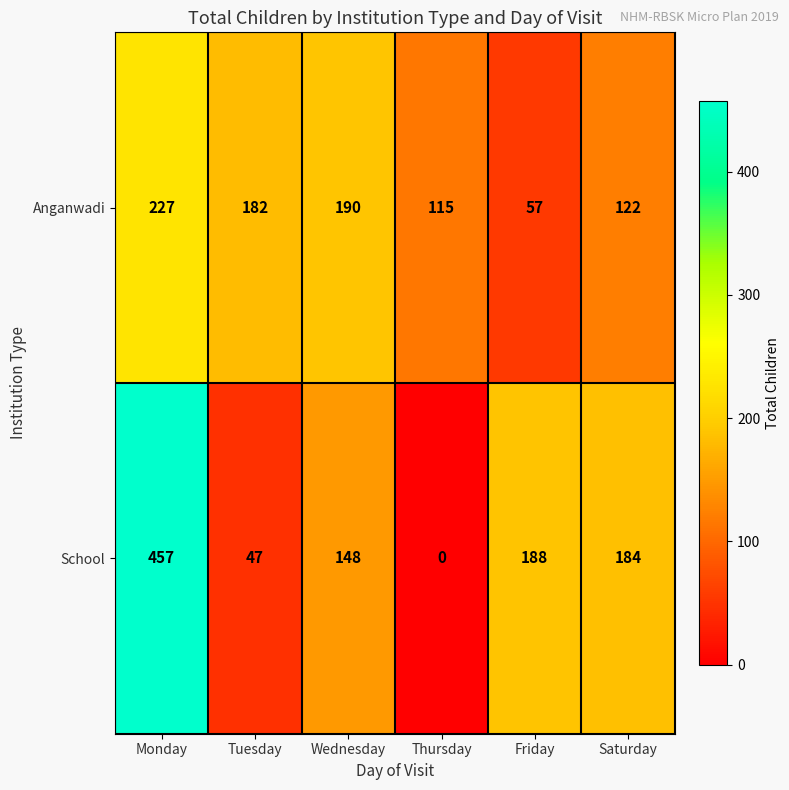

Which series has the widest spread of values?

School